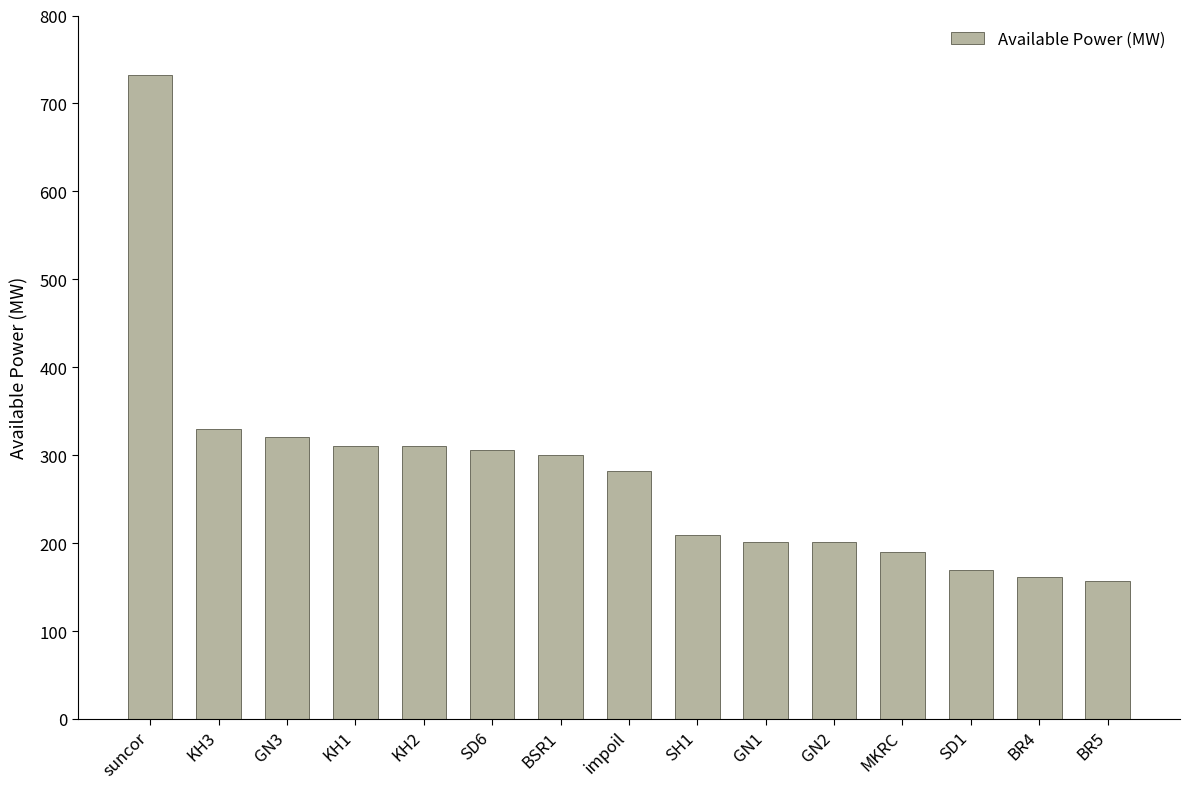

Reading left to right, what are all the values shown in this chart?

suncor=732	KH3=330	GN3=321	KH1=310	KH2=310	SD6=306	BSR1=300	impoil=282	SH1=209	GN1=201	GN2=201	MKRC=190	SD1=170	BR4=162	BR5=157